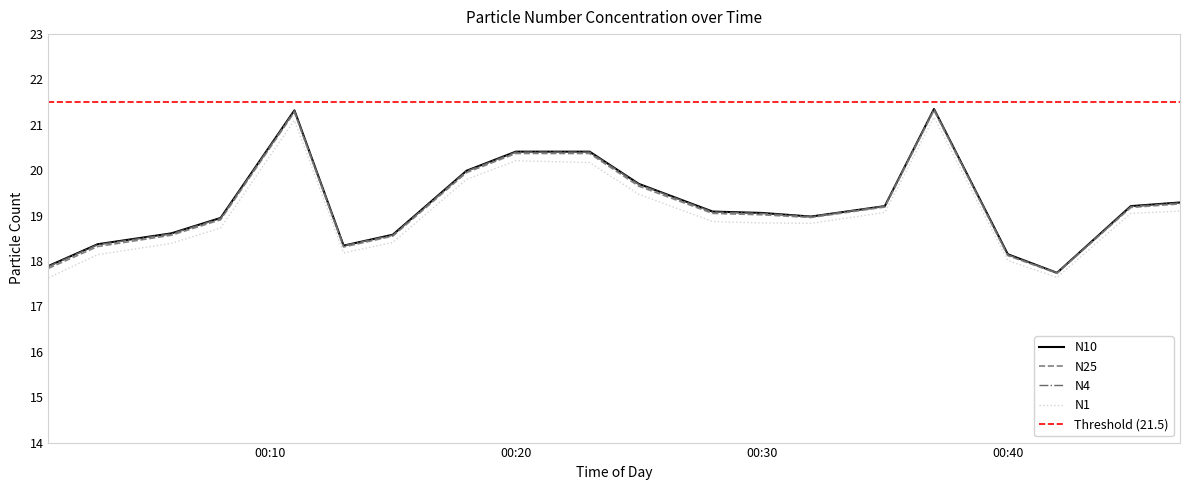

How many lines are shown in the chart?

4